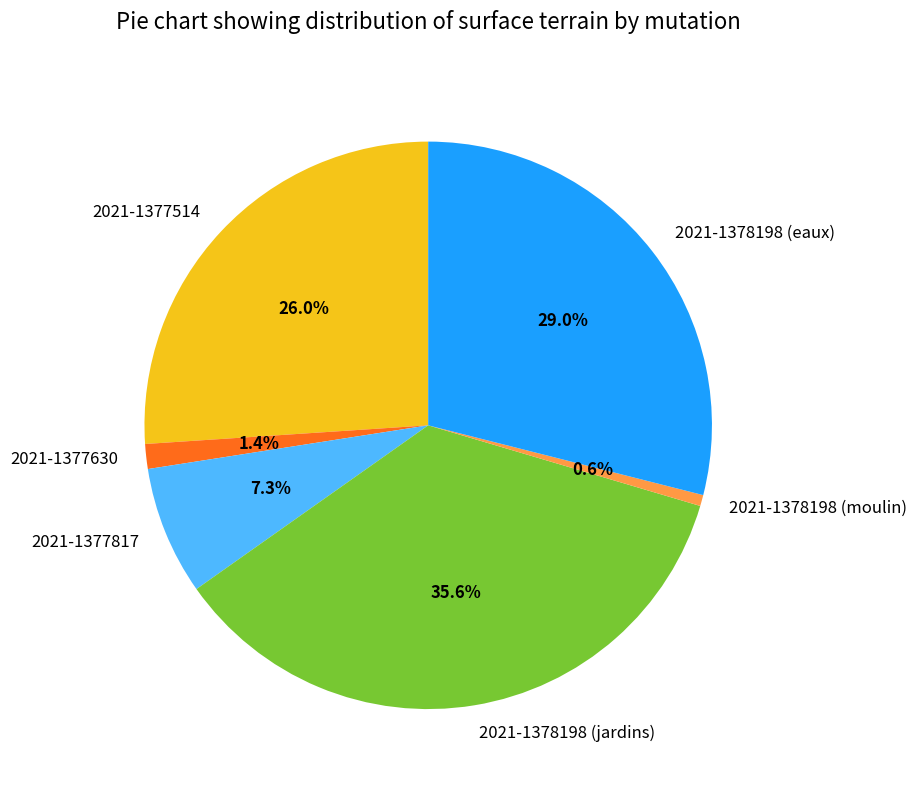

What is the smallest slice in the pie chart?

2021-1378198 (moulin)